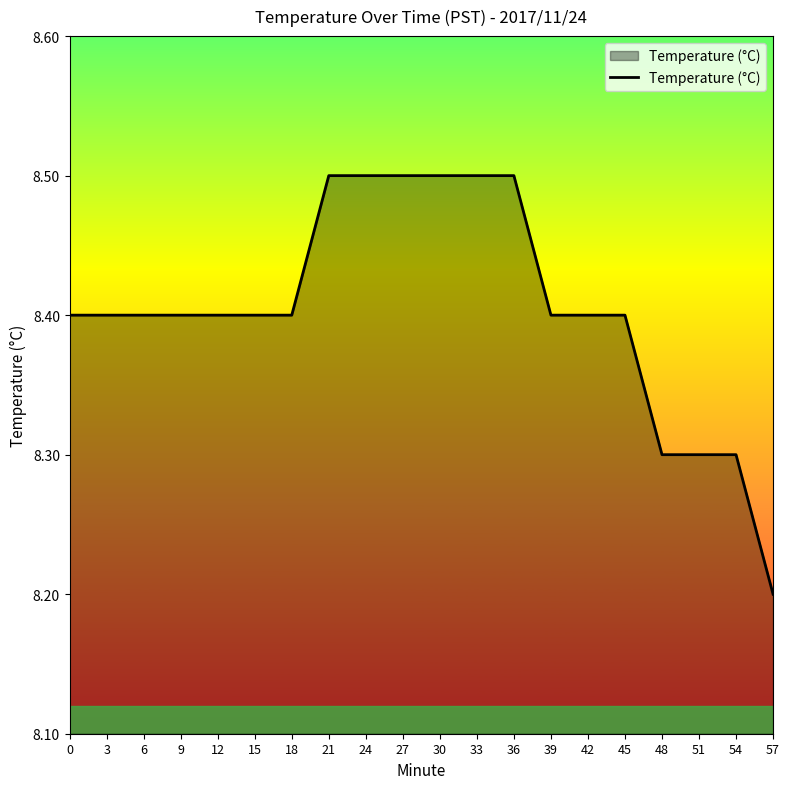

The chart shows a value of 8.2 at 57. True or false?

True